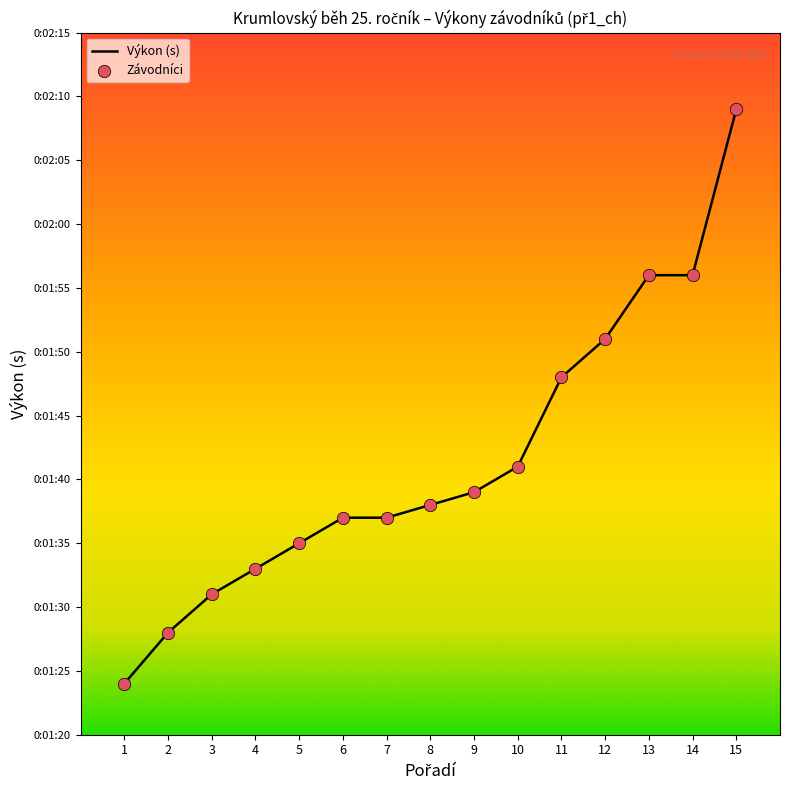

Is this an area chart (filled region under the line)?

No